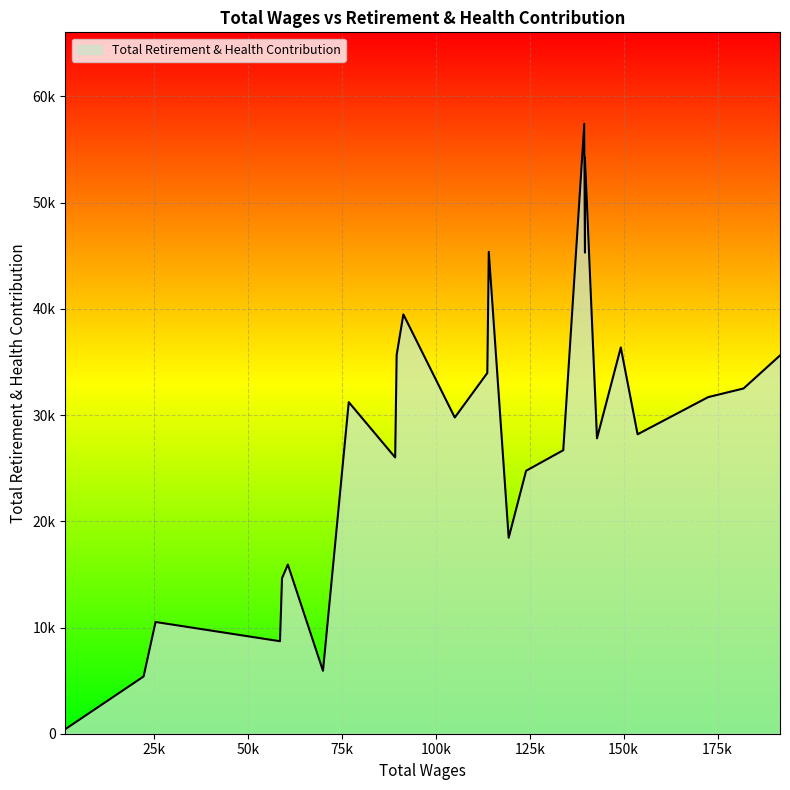

True or false: the data shows 8474 at 22223.0.

False